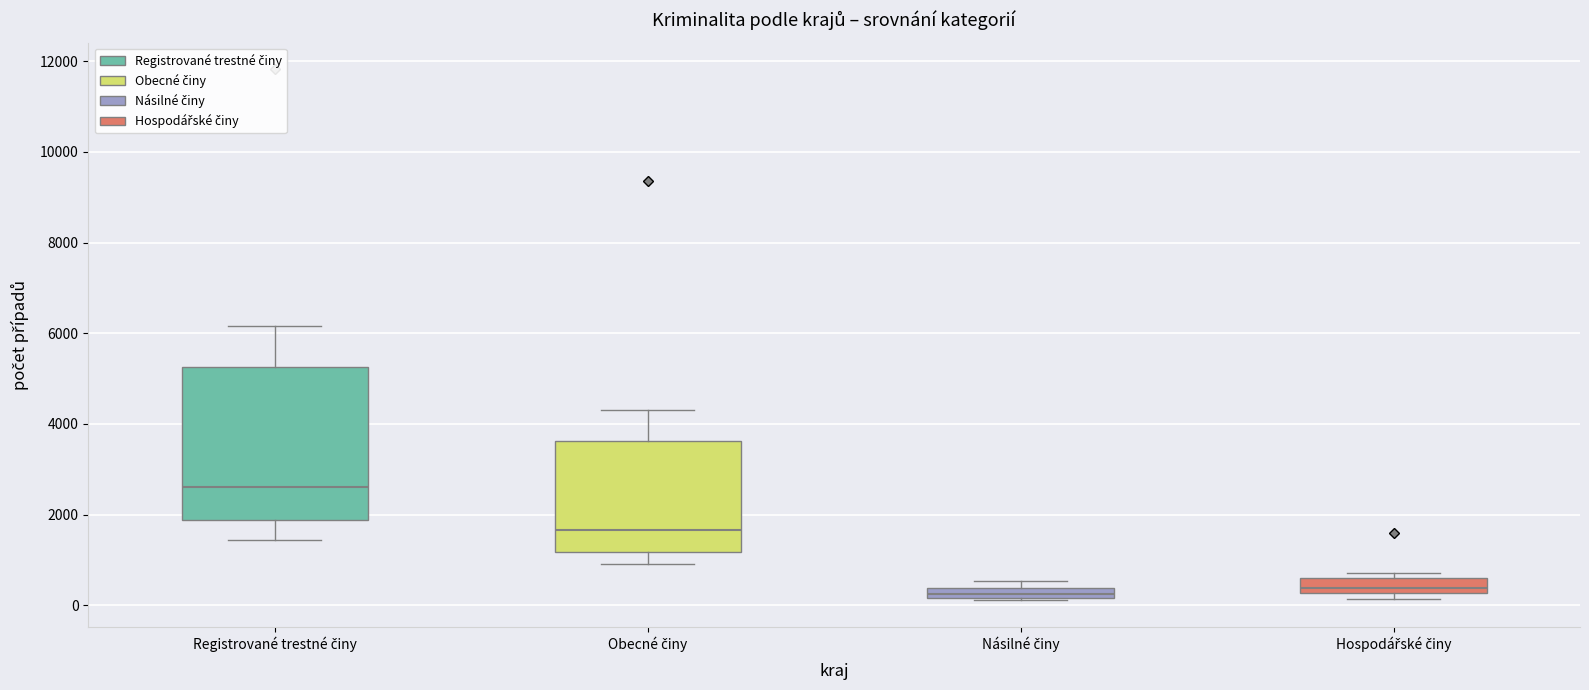

Where is the upper edge of the box for Registrované trestné činy on the y-axis? The values are not printed on the chart, so give them approximately, as read against the axis.

5200